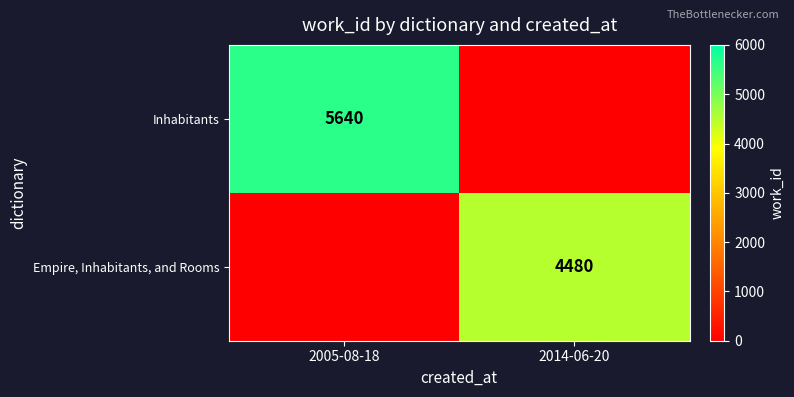

Is it true that Empire, Inhabitants, and Rooms equals 4480 at 2014-06-20?

True